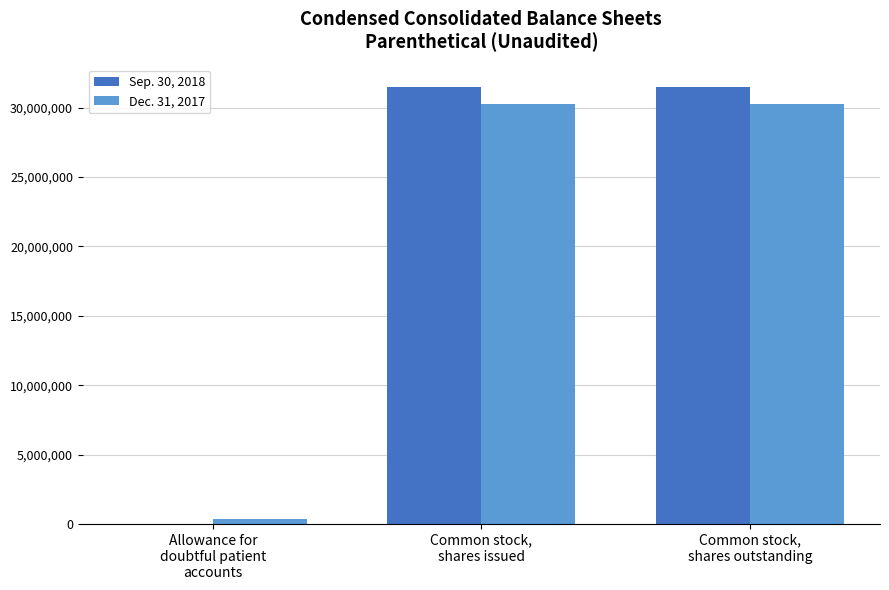

Does the chart contain stacked bars?

No